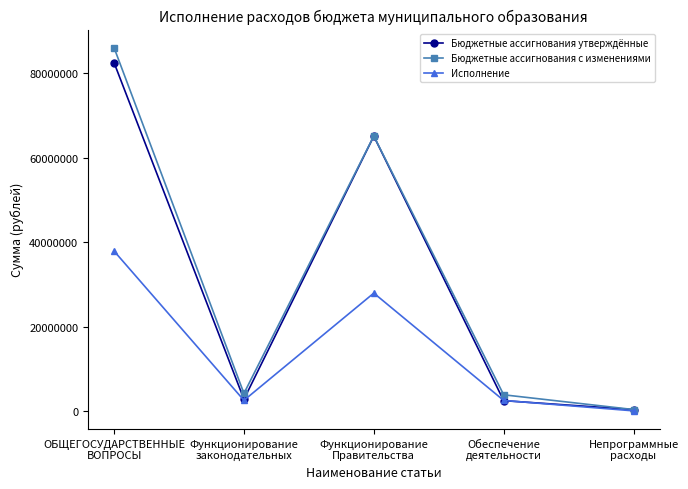

How many lines are shown in the chart?

3